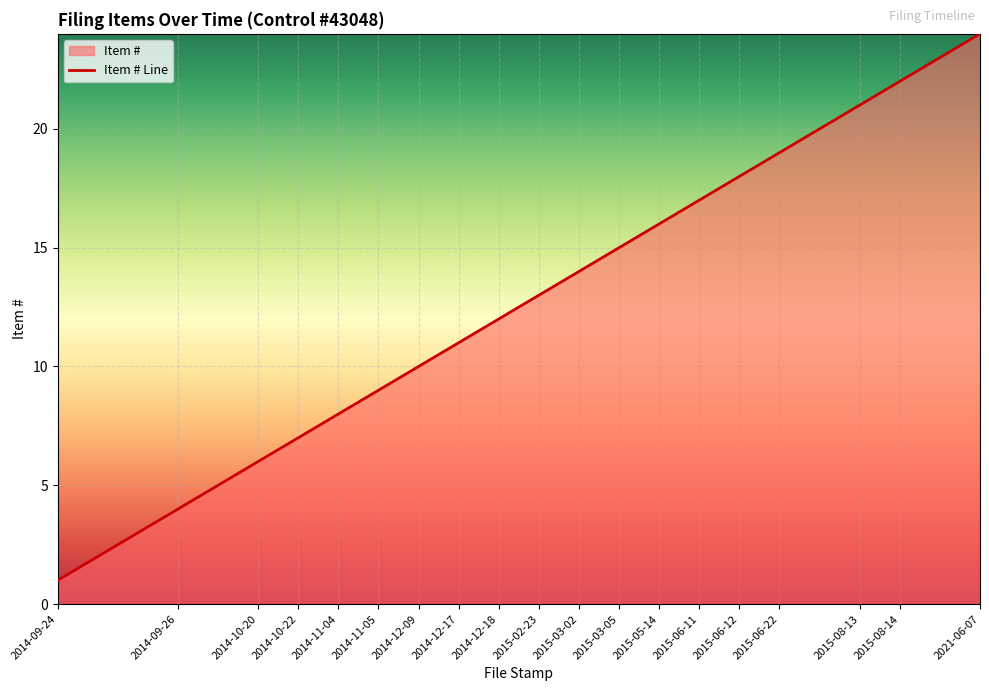

What is the value of the 21st point from the left?

21